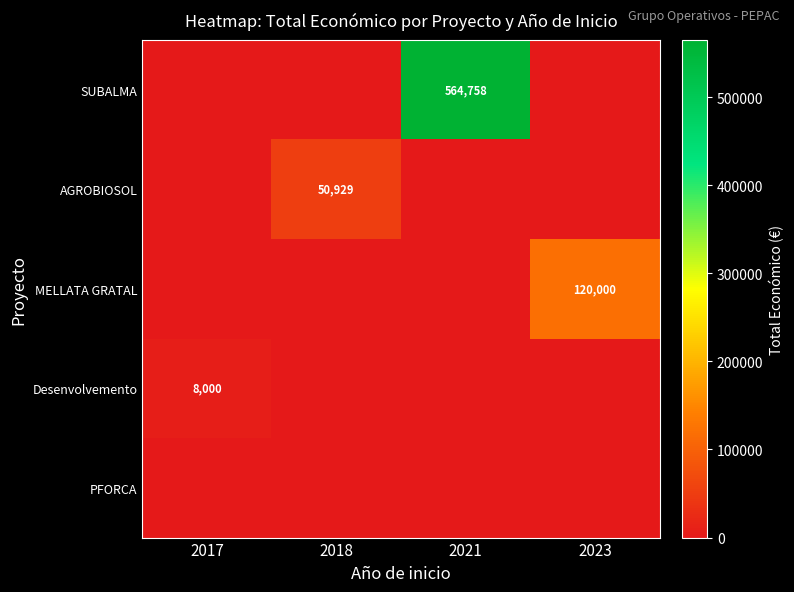

The value of MELLATA GRATAL at 2023 is 120000. True or false?

True